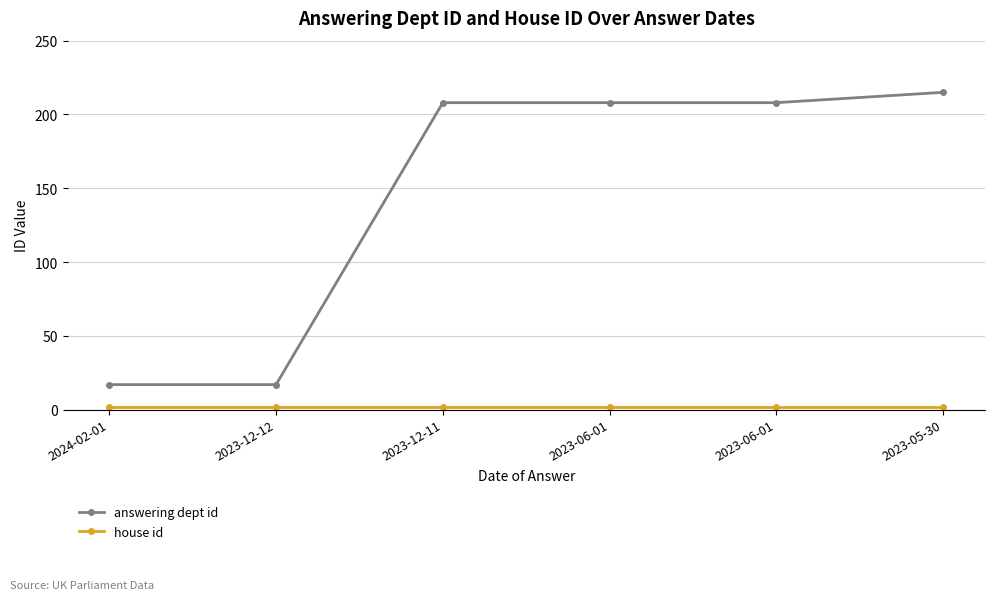

How many data points does each series have?

6